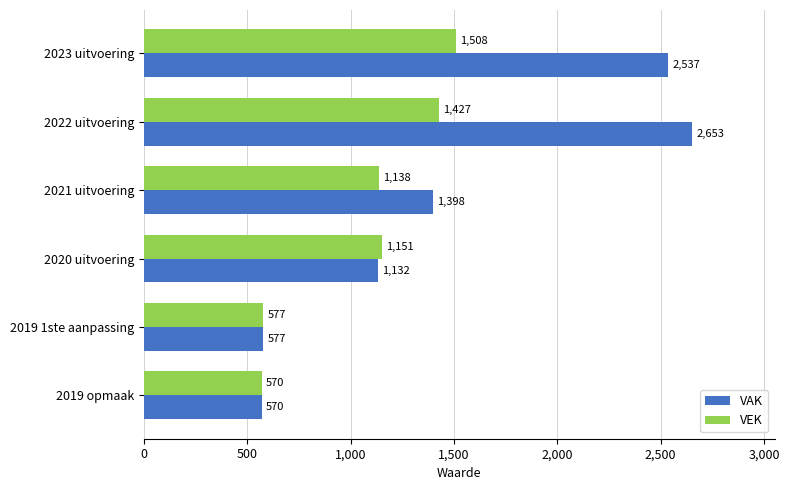

List the labels in order of VAK value, smallest first.

2019 opmaak, 2019 1ste aanpassing, 2020 uitvoering, 2021 uitvoering, 2023 uitvoering, 2022 uitvoering